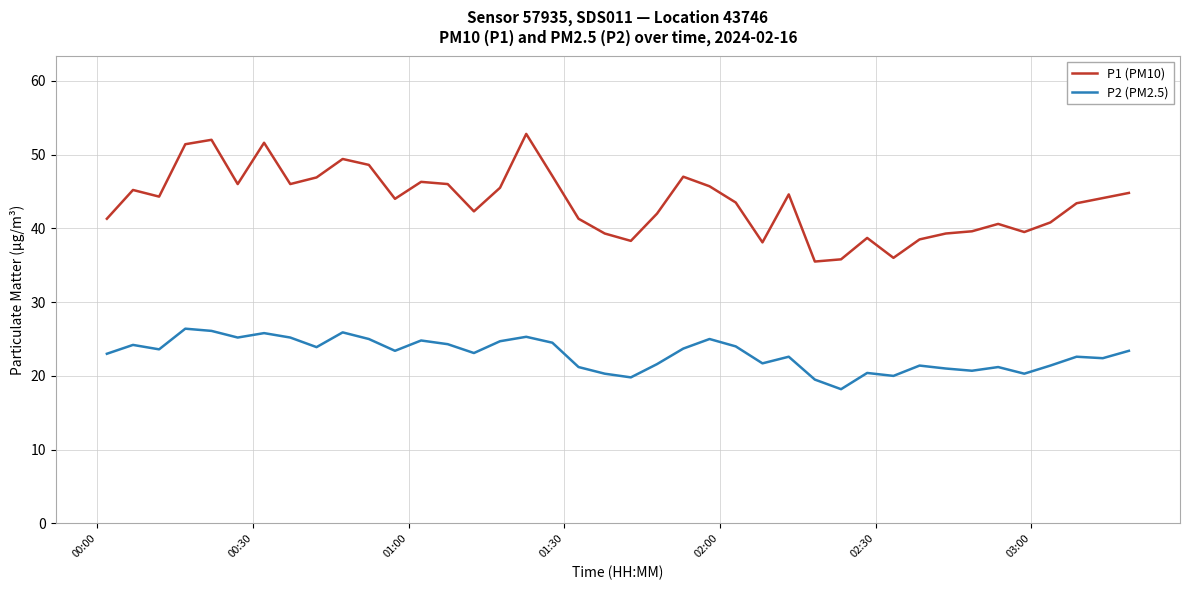

Count the number of categories in the chart.

40